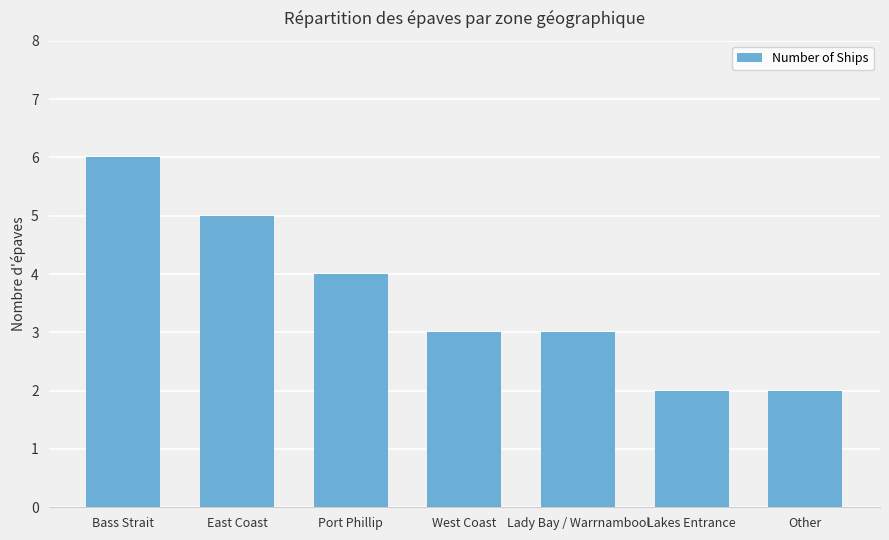

Which category has the highest value across all series?

Bass Strait